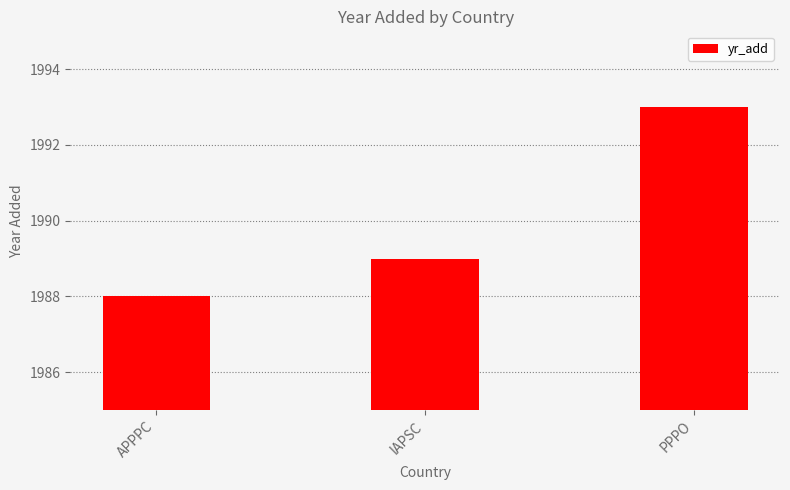

Which label corresponds to the largest value in the chart?

PPPO